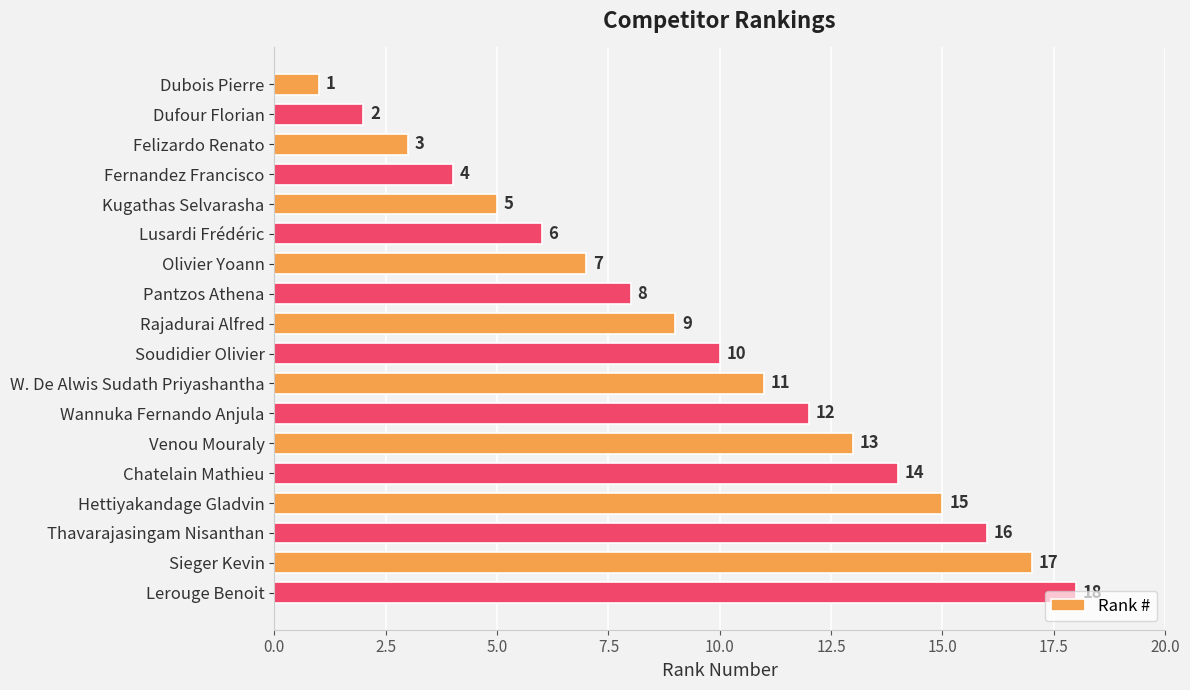

What is the sum of all values?

171